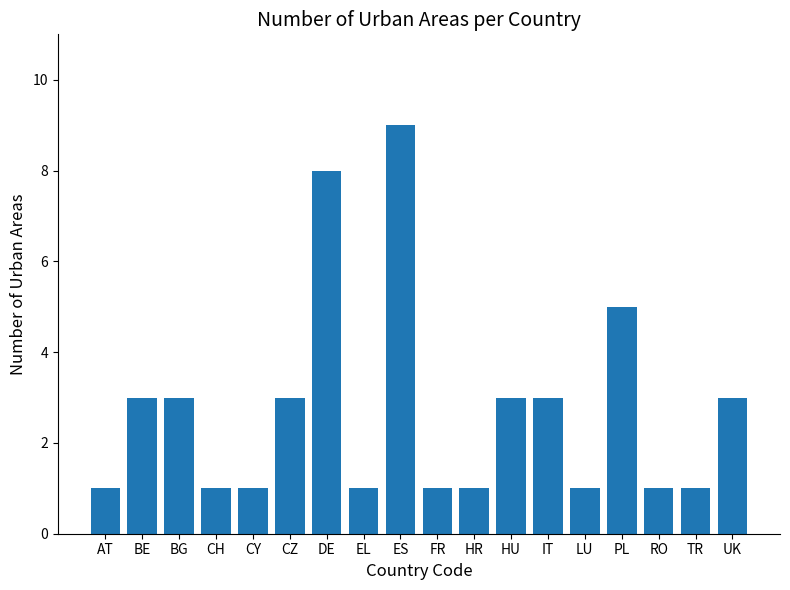

What is the sum of all values?

49